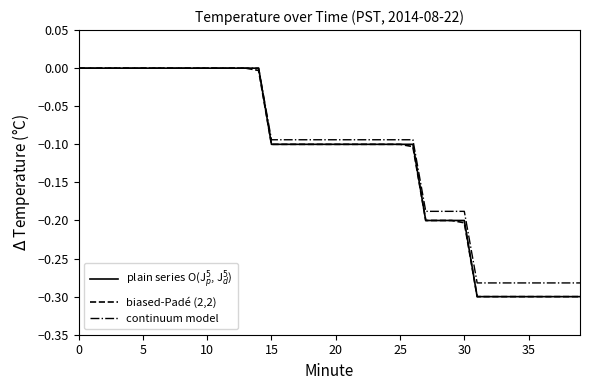

Does the chart display data point markers on the line(s)?

No